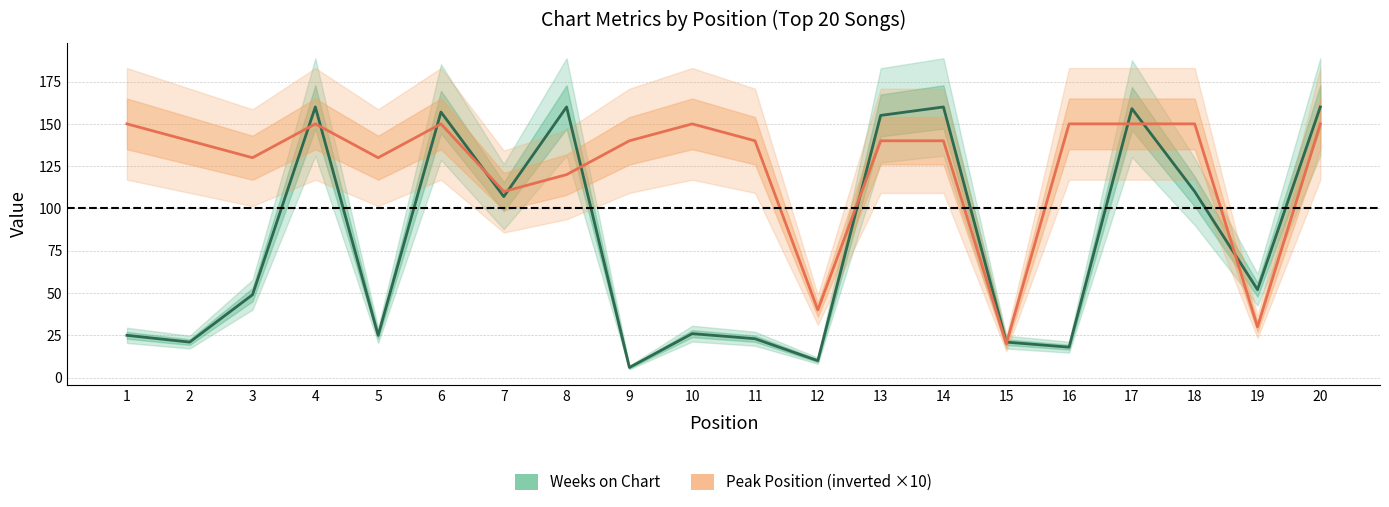

Reading left to right, list all the values displayed in this chart.

Weeks on Chart: 25	21	49	160	25	157	107	160	6	26	23	10	155	160	21	18	159	110	52	160
Peak Position (inverted, ×10): 150	140	130	150	130	150	110	120	140	150	140	40	140	140	20	150	150	150	30	150